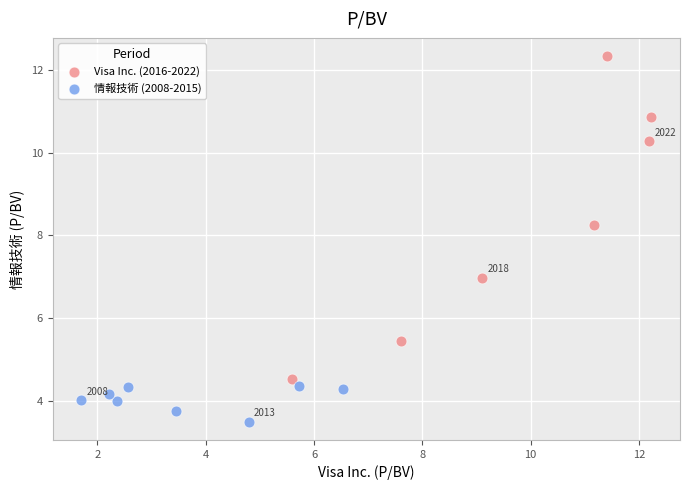

Which series reaches the minimum Y coordinate?

情報技術 (2008-2015)